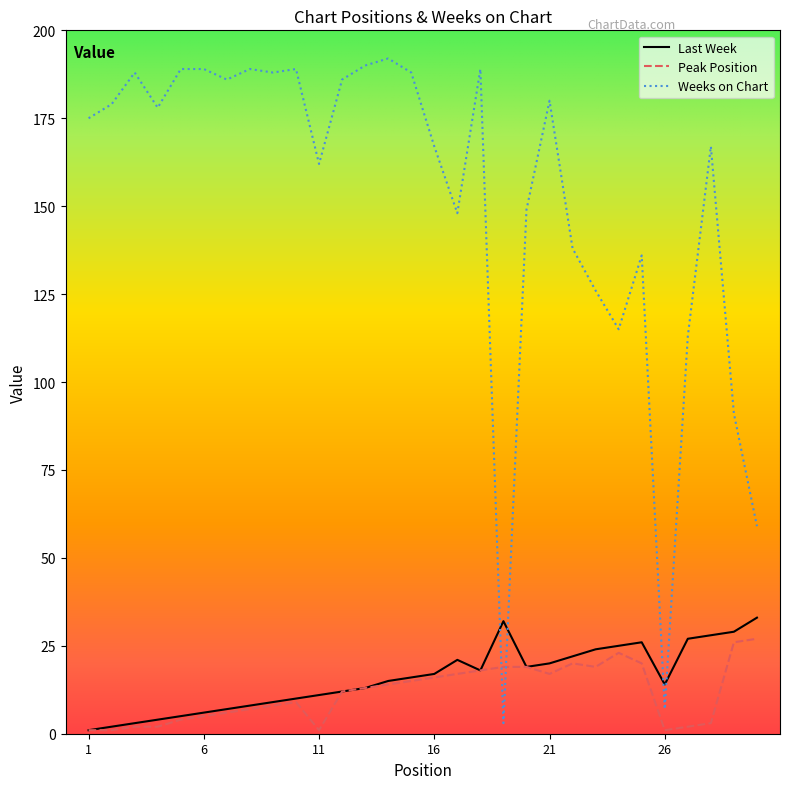

Which series ends up on top after the final intersection of Last Week and Weeks on Chart?

Weeks on Chart